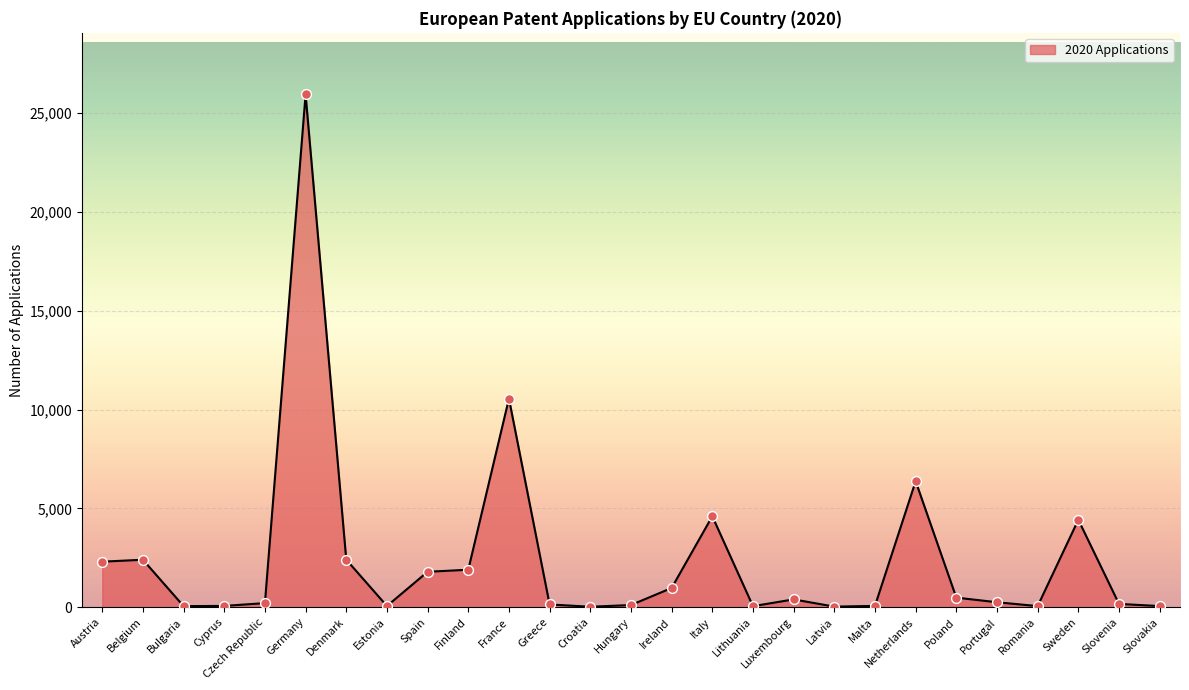

What is the change in value from Belgium to Italy?

+2200